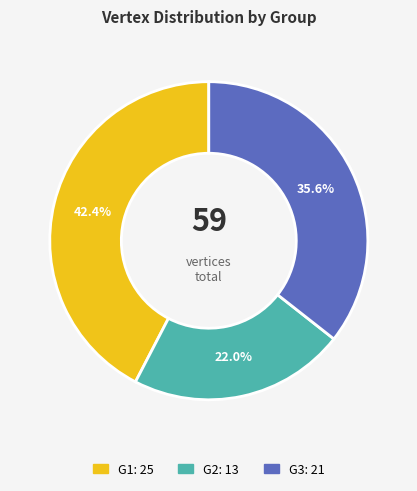

Does G2 account for over 50% of the chart?

No